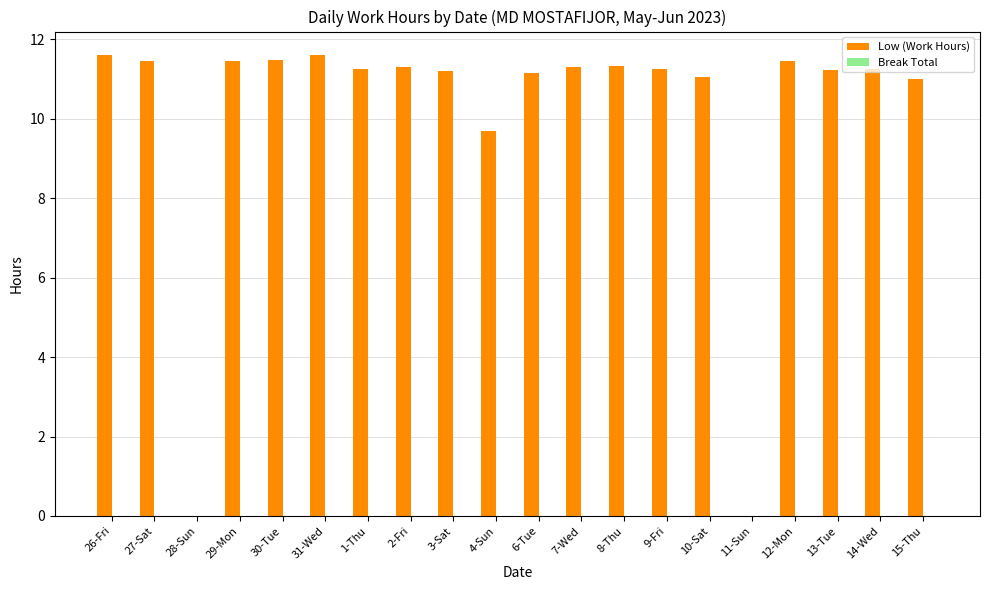

What is the sum of the values at 27-Sat and 8-Thu?

22.8